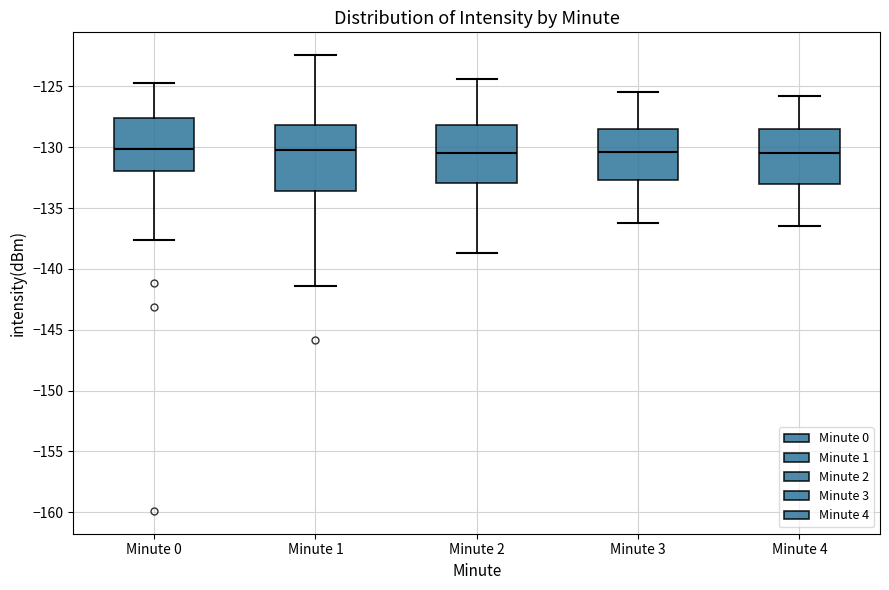

Reading left to right, transcribe this box plot: for each box, give where its median line is, the range the box spans, and where its two whiskers end, as read against the y-axis. The values are not printed on the chart, so give them approximately, as read against the axis.

Minute 0: median -130.0, box -132.0 to -127.5, whiskers -137.5 to -124.5
Minute 1: median -130.0, box -133.5 to -128.0, whiskers -141.5 to -122.5
Minute 2: median -130.5, box -133.0 to -128.0, whiskers -138.5 to -124.5
Minute 3: median -130.5, box -132.5 to -128.5, whiskers -136.0 to -125.5
Minute 4: median -130.5, box -133.0 to -128.5, whiskers -136.5 to -126.0